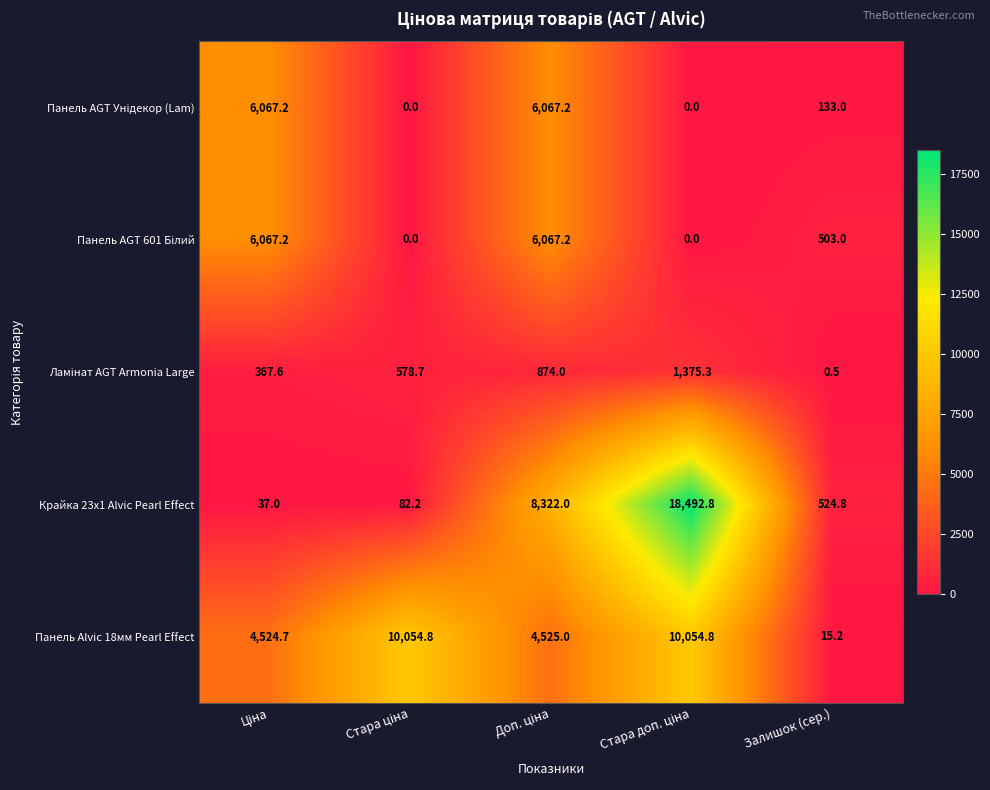

Which series has the widest spread of values?

Крайка 23x1 Alvic Pearl Effect